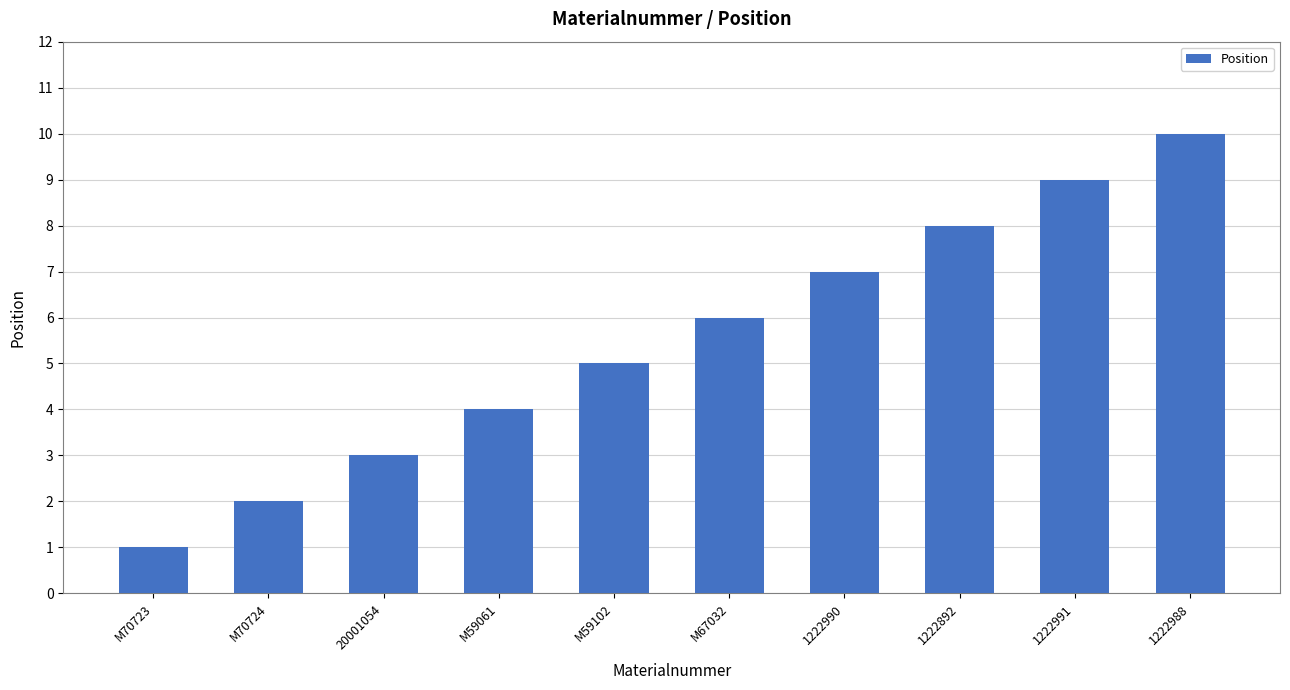

What is the change in value from 1222990 to 1222892?

+1